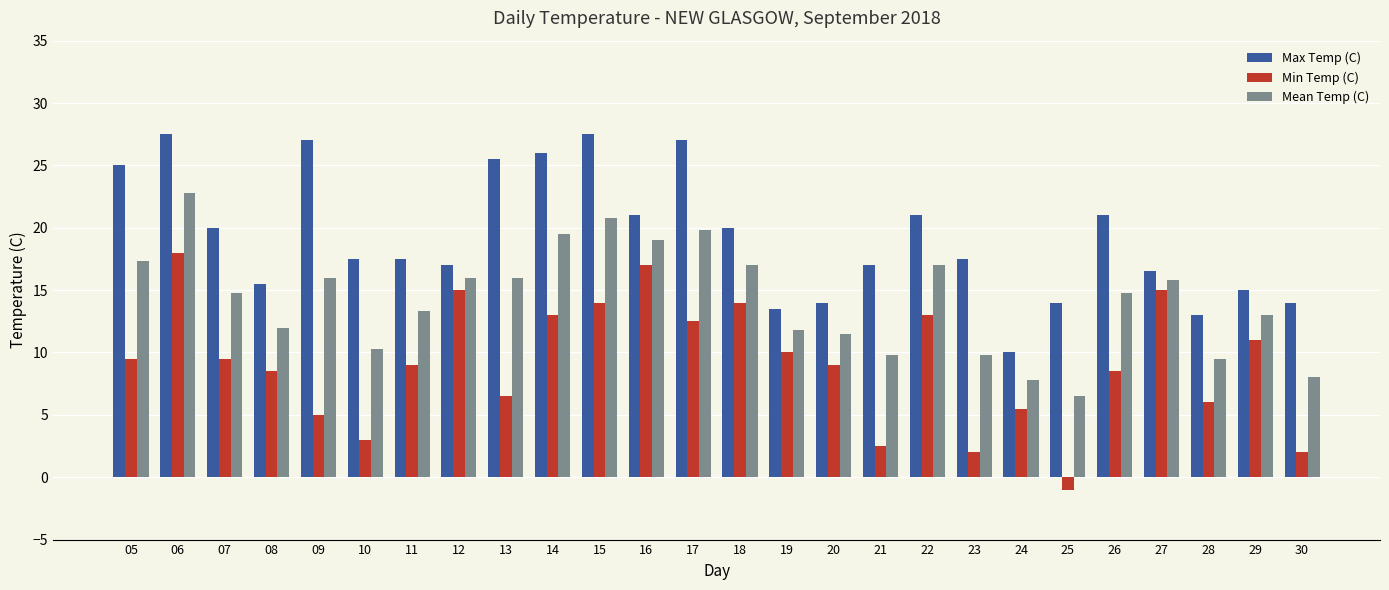

What is the difference between the maximum and second lowest values in the Mean Temp (C) series?

15.0